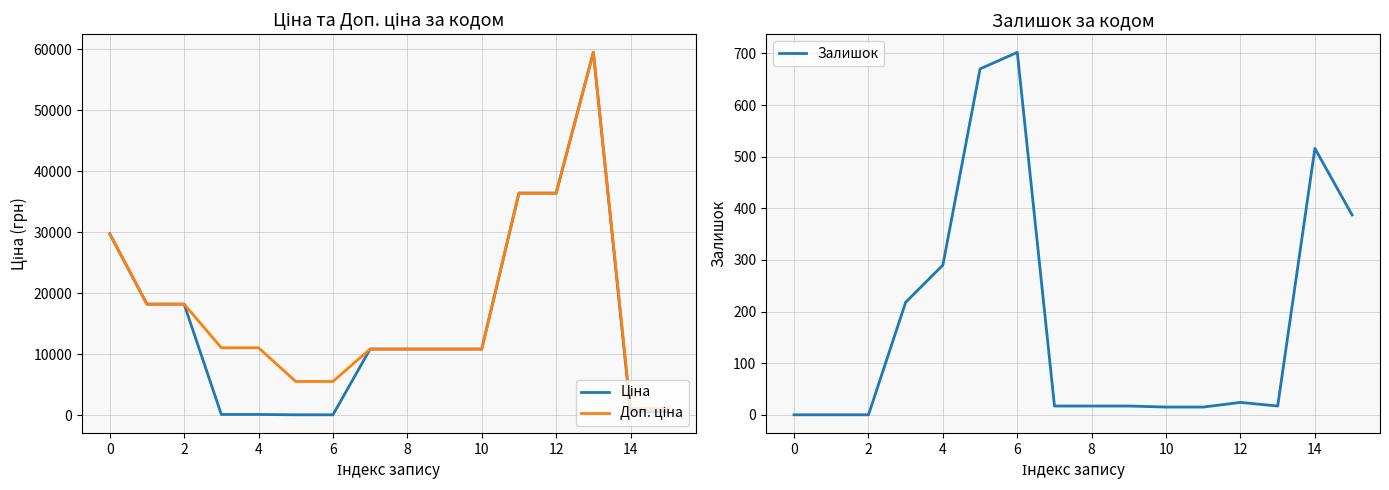

Where is the first local maximum for Ціна?

13